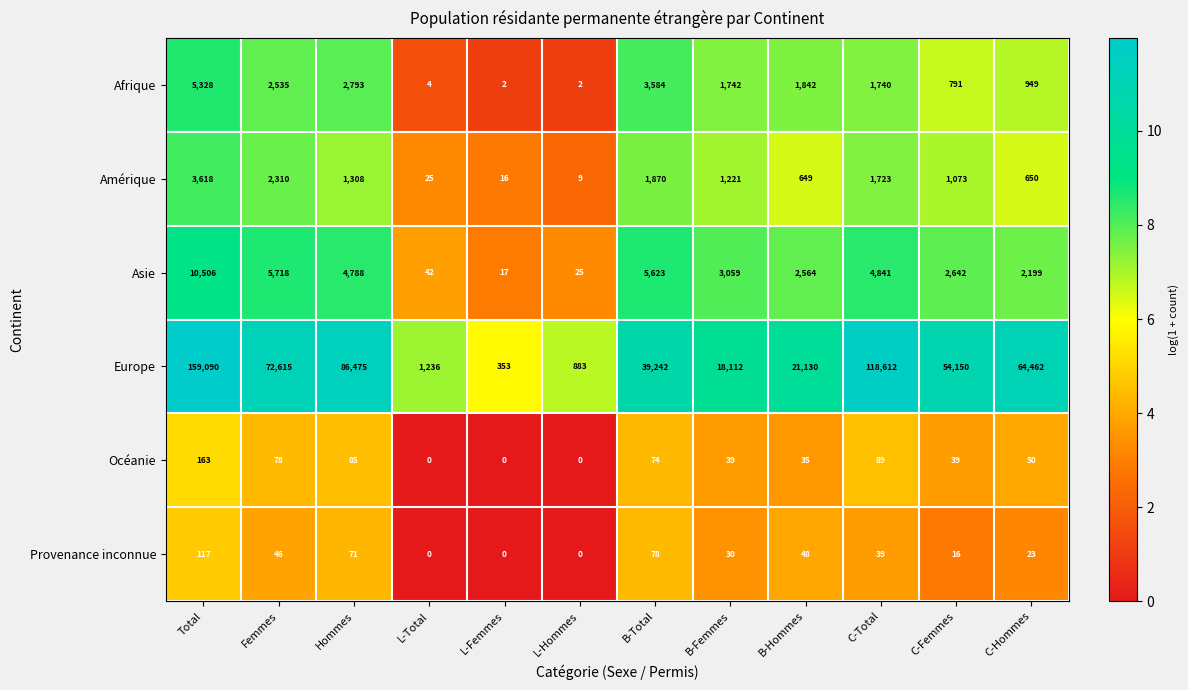

Count the number of categories in the chart.

12